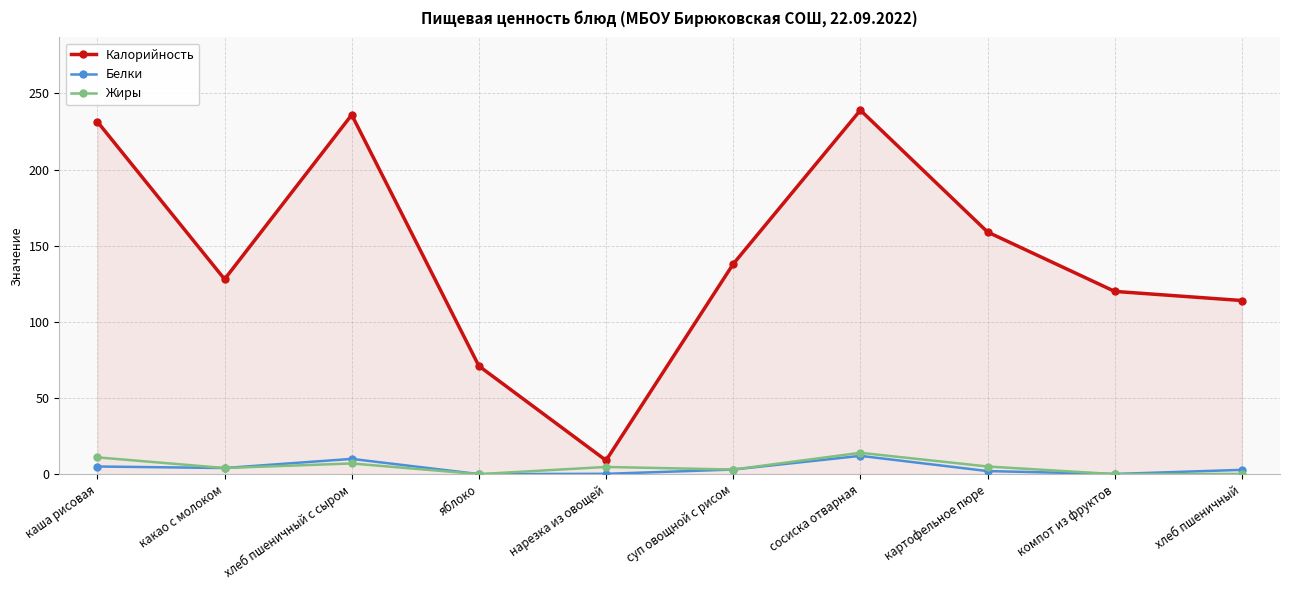

Is the value of Калорийность at нарезка из овощей greater than the value of Жиры at компот из фруктов?

Yes